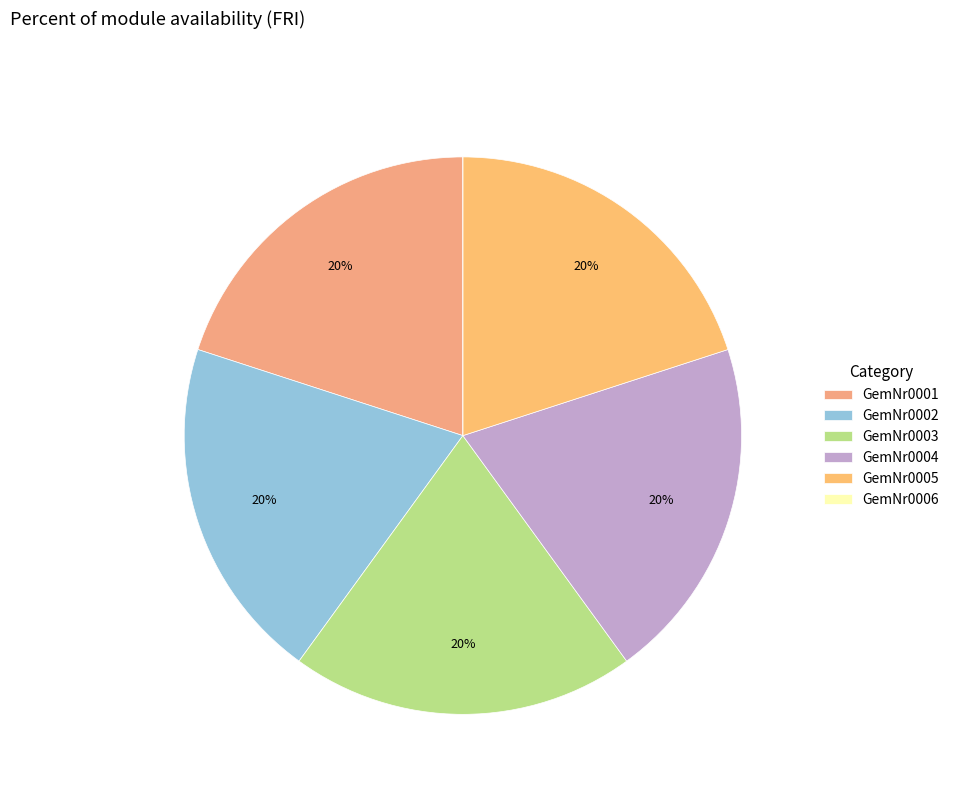

What percentage is NOT represented by GemNr0006?

100.0%